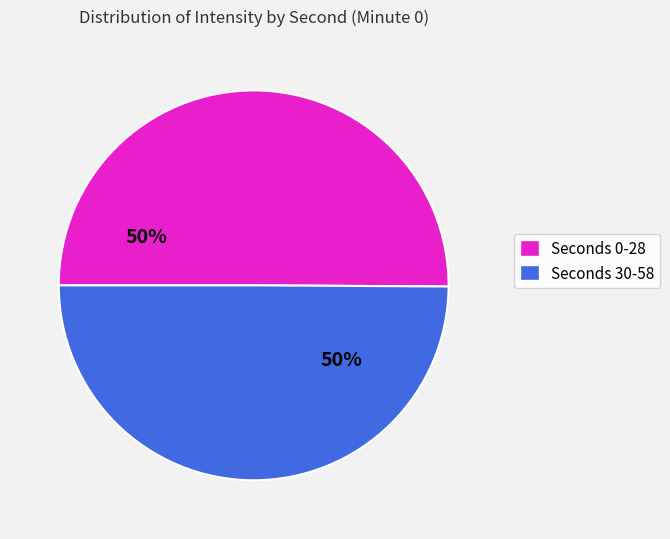

To the nearest percent, what is the average slice percentage?

50%